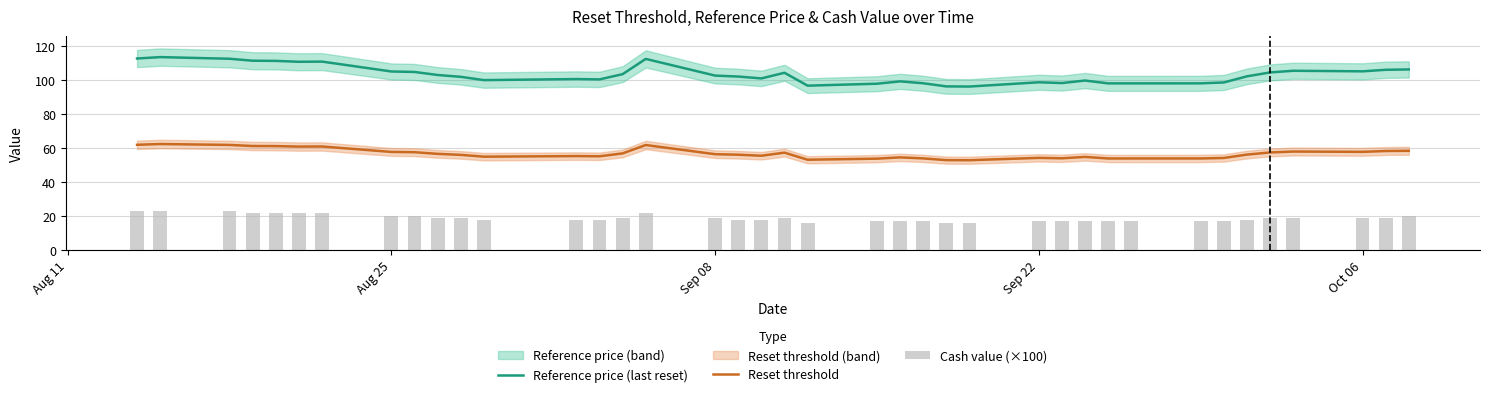

True or false: Reference price (last reset) and Reset threshold intersect in this chart.

False